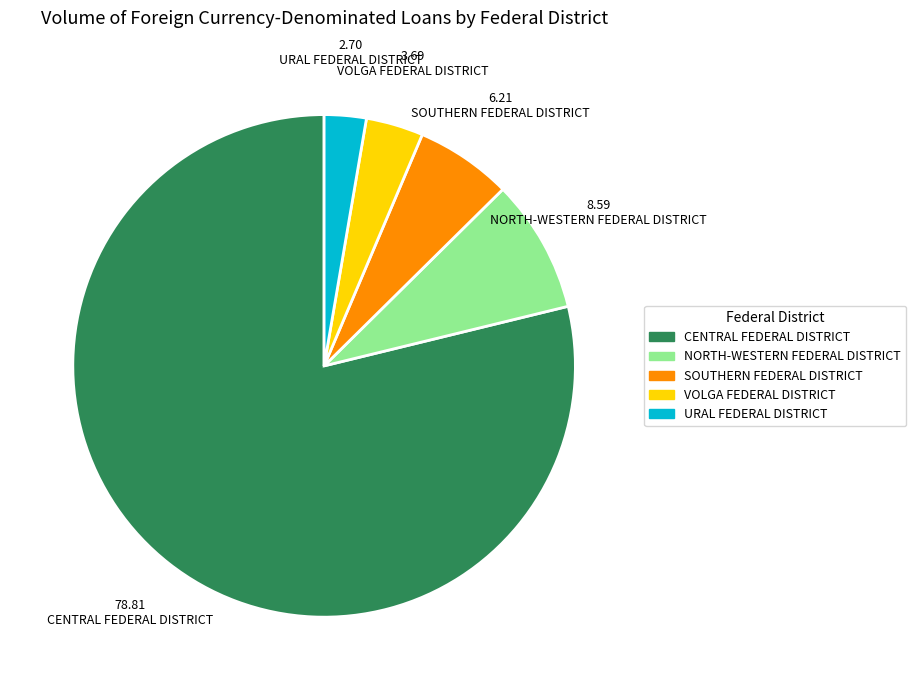

Approximately how many times larger is the value at SOUTHERN FEDERAL DISTRICT compared to URAL FEDERAL DISTRICT?

2.3